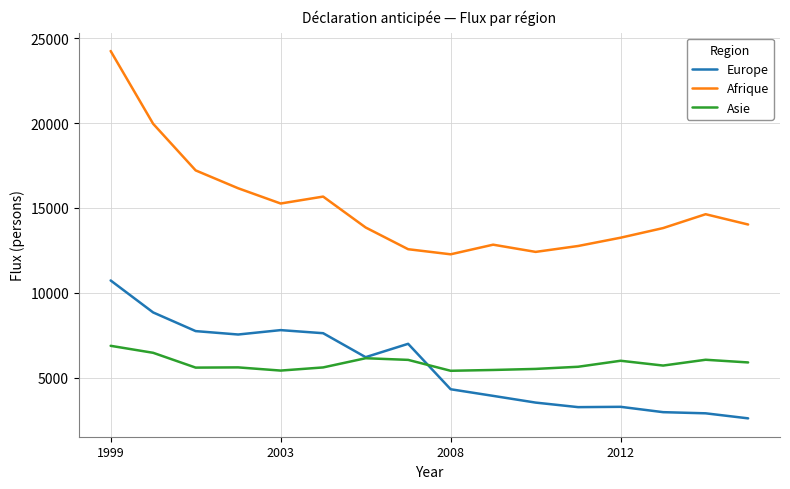

True or false: Afrique and Europe intersect in this chart.

False